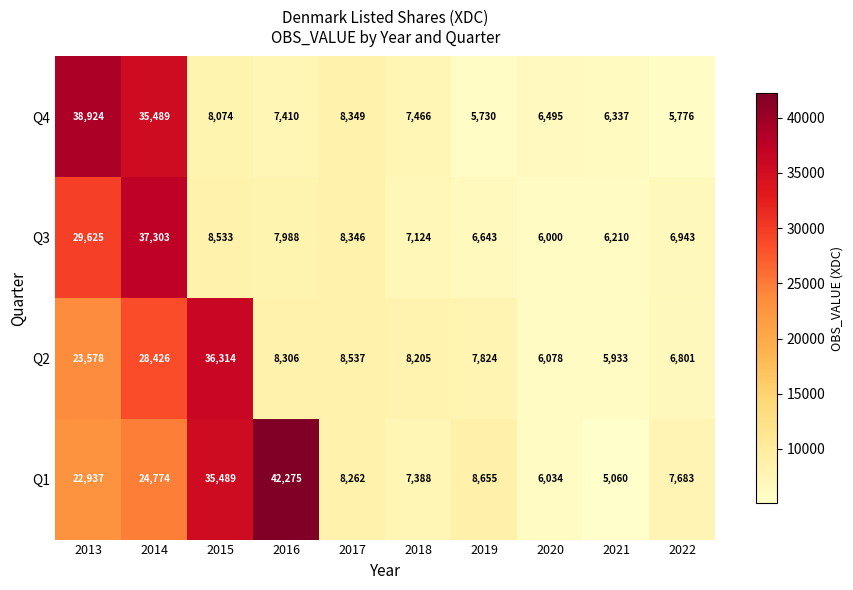

Which series has the largest range (max minus min)?

Q1